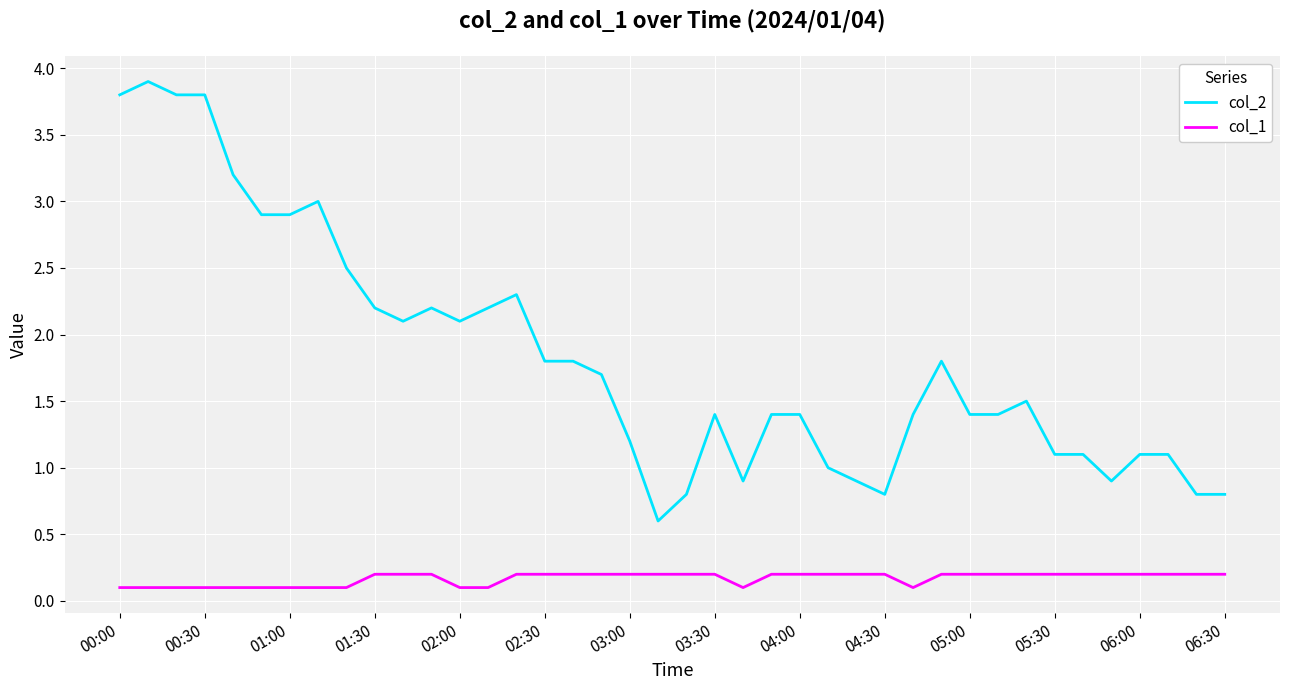

Which series has the widest spread of values?

col_2